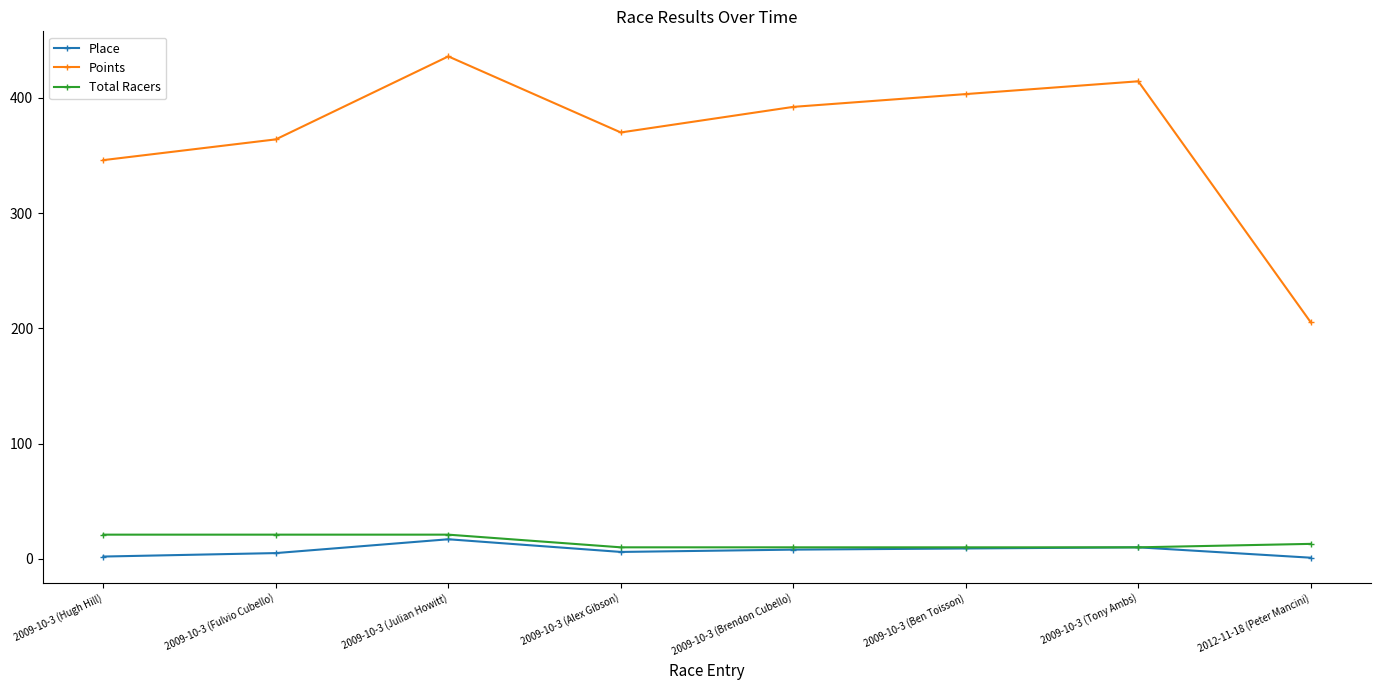

At how many categories does at least one series exceed 222?

7